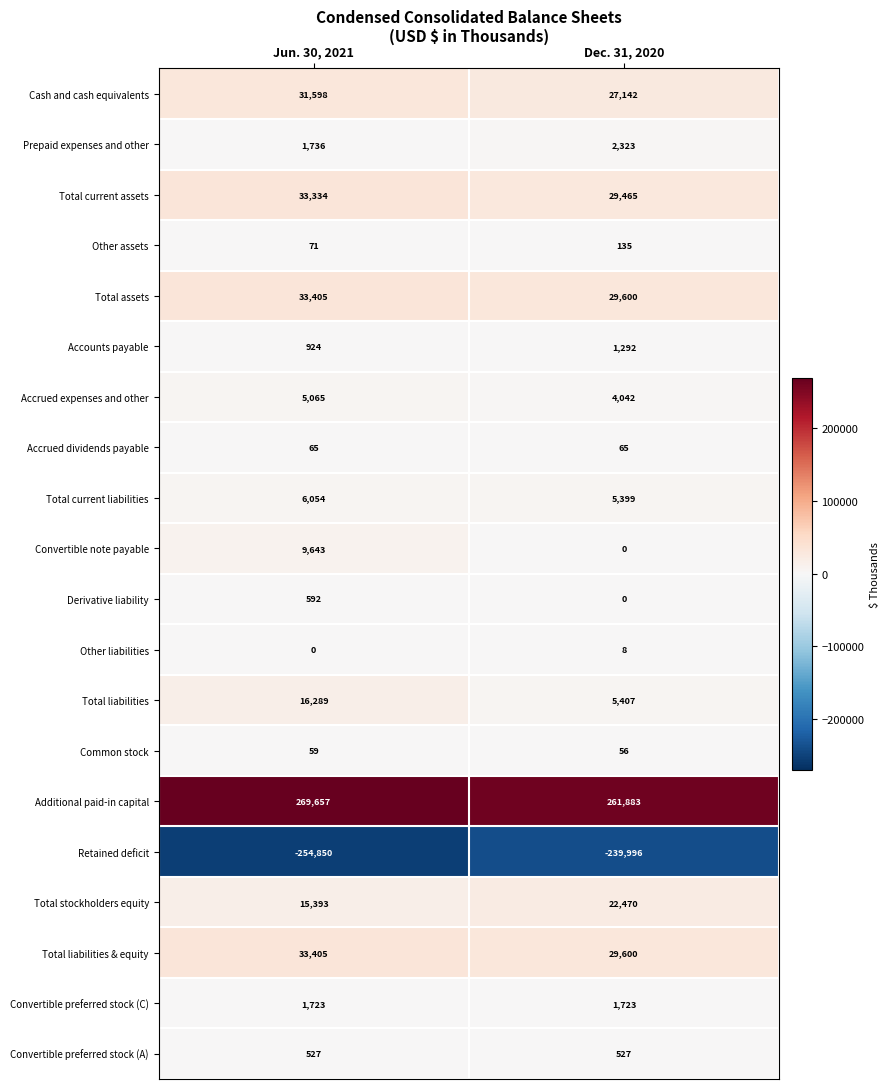

At which label does Total assets reach its peak?

Jun. 30, 2021